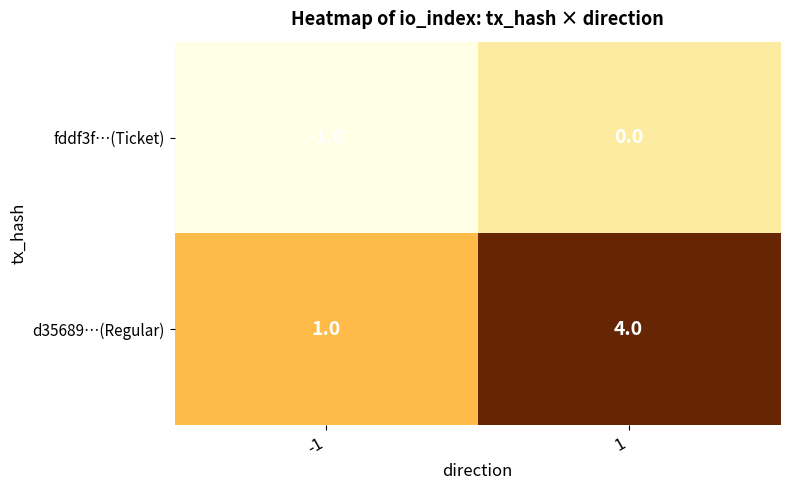

Rank the series by their maximum value, from highest to lowest.

d35689…(Regular), fddf3f…(Ticket)